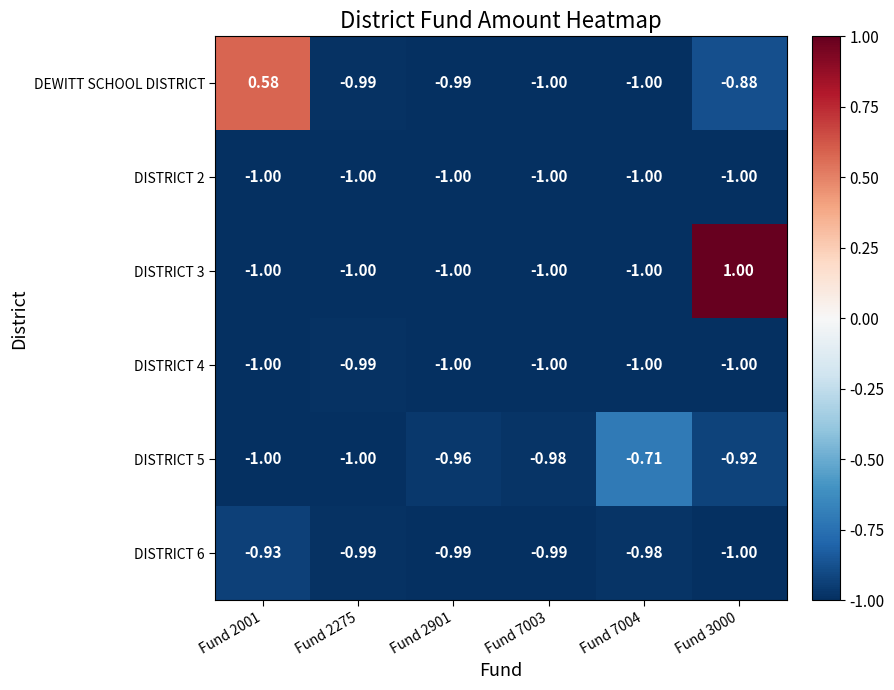

How many values in the DEWITT SCHOOL DISTRICT series are below 0?

5